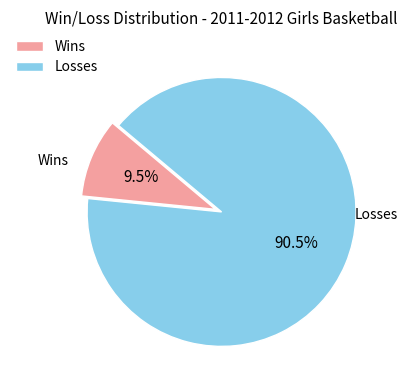

Which category accounts for the majority?

Losses